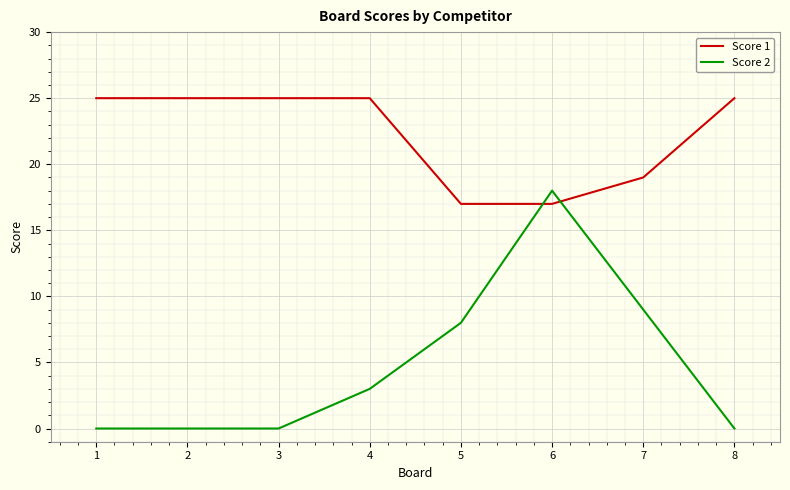

The value of Score 2 at 1 is 11. True or false?

False